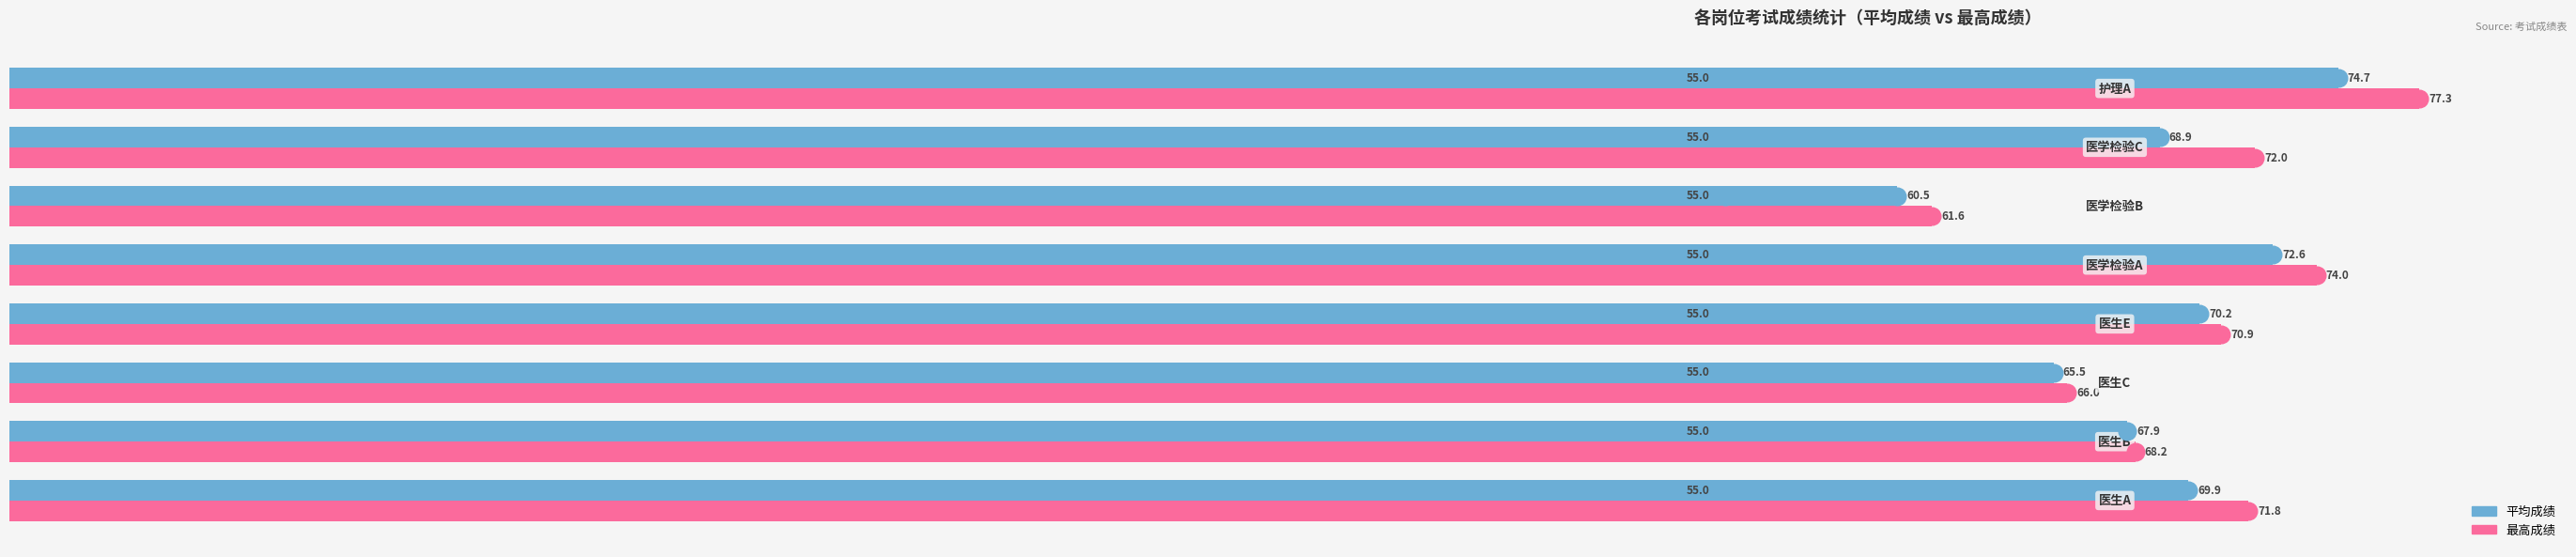

What are all the series names shown in the legend?

平均成绩, 最高成绩